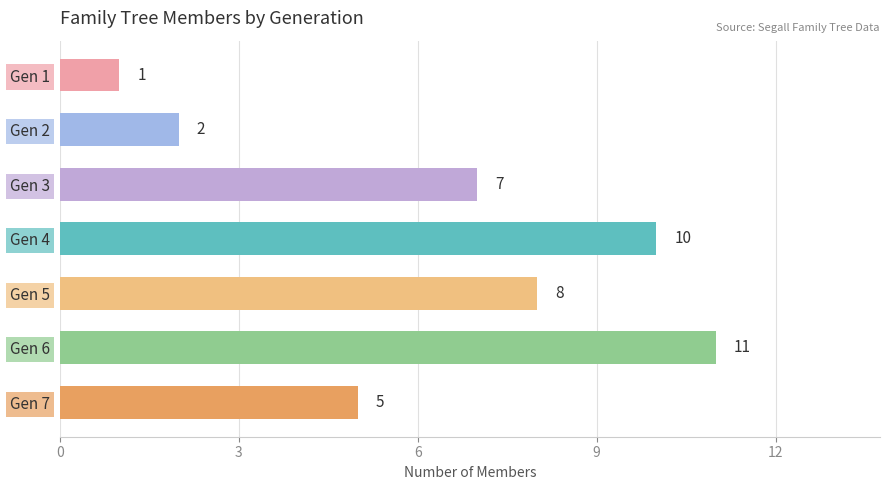

Reading top to bottom, transcribe all the data shown in this chart.

Gen 1=1	Gen 2=2	Gen 3=7	Gen 4=10	Gen 5=8	Gen 6=11	Gen 7=5